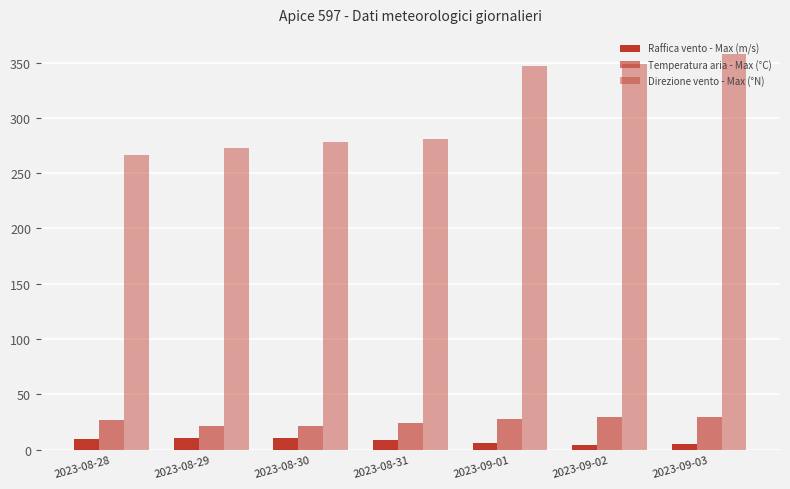

What is the difference between the maximum and minimum values in the Direzione vento - Max (°N) series?

92.0